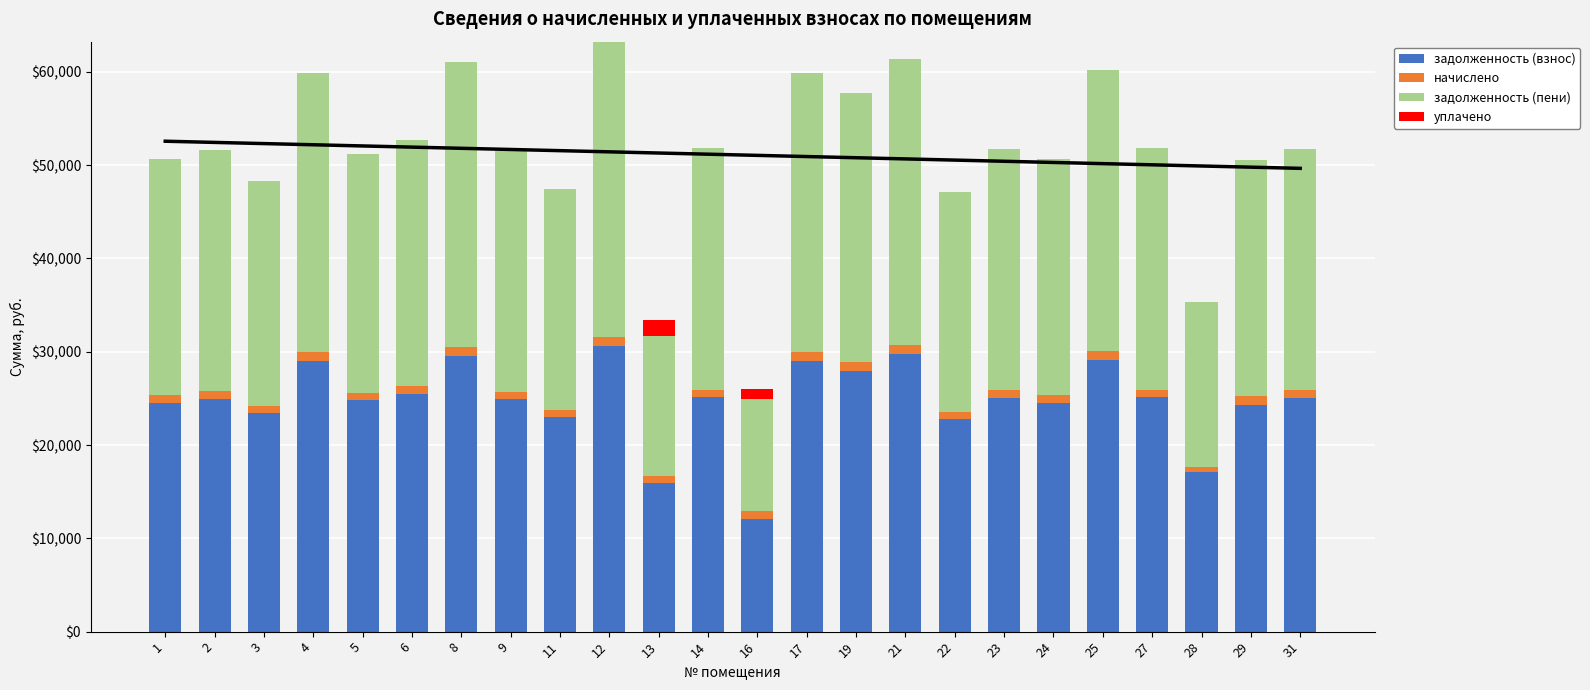

What are all the series names shown in the legend?

Линия тренда, задолженность (взнос), начислено, задолженность (пени), уплачено